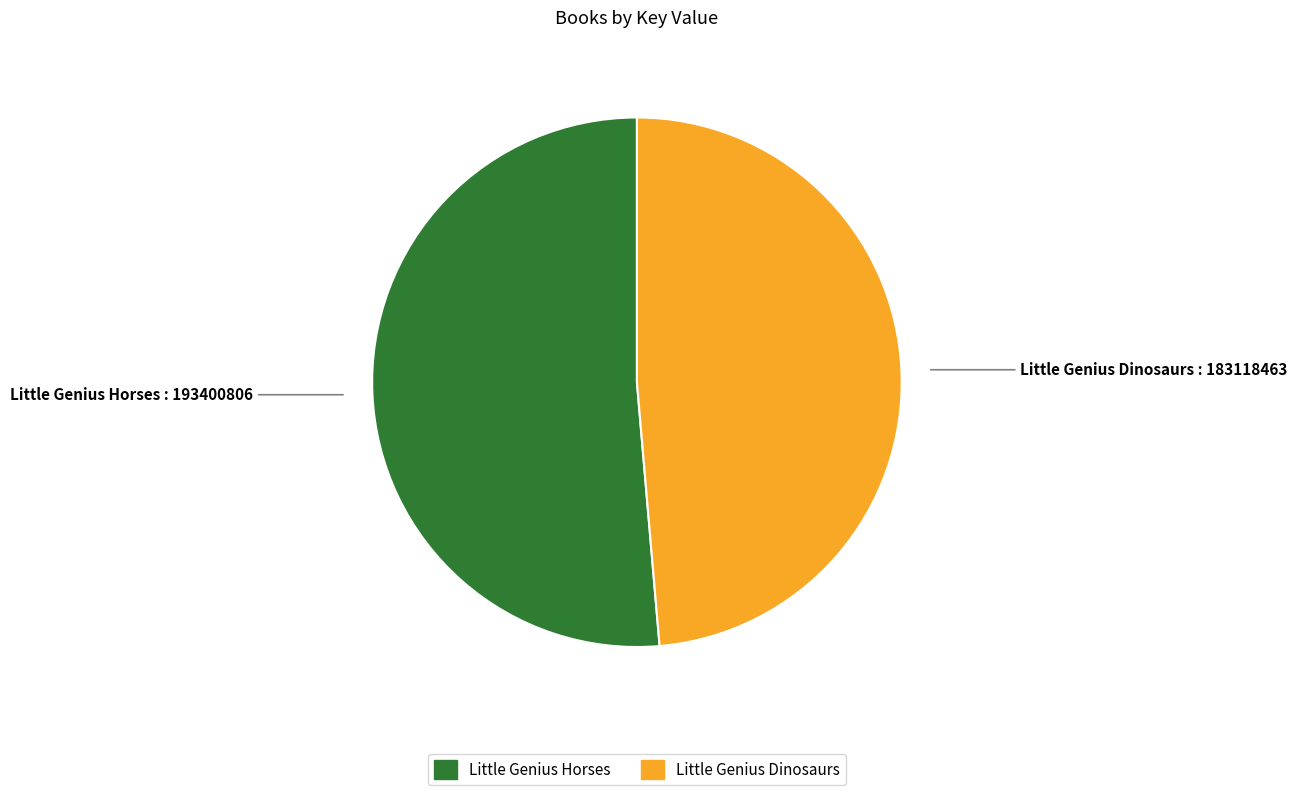

What is the majority slice?

Little Genius Horses